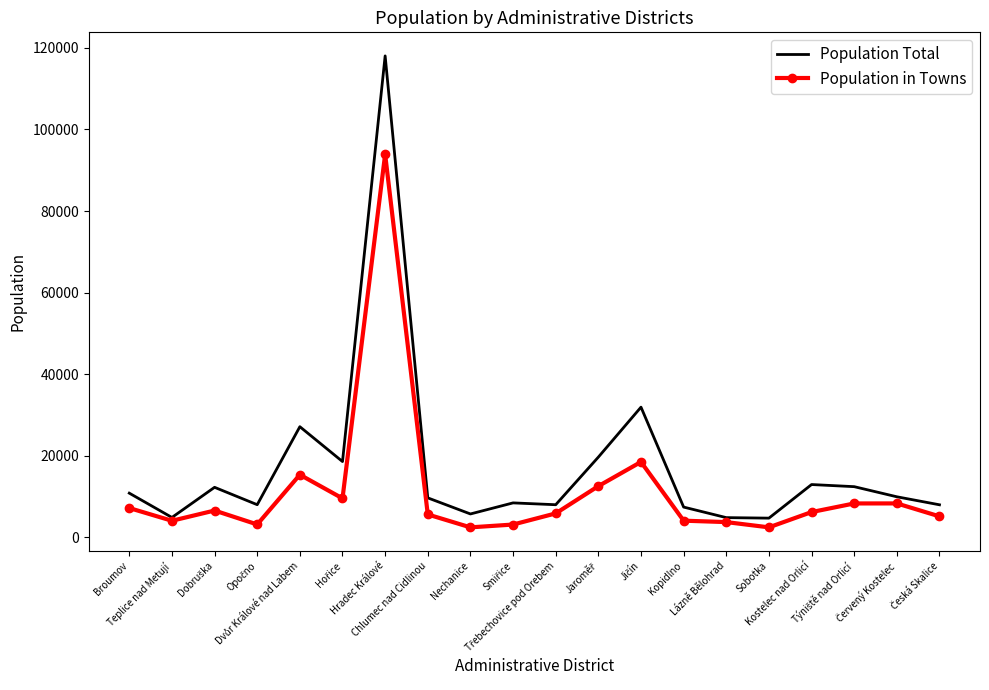

Which series has the largest total across all categories?

Population Total